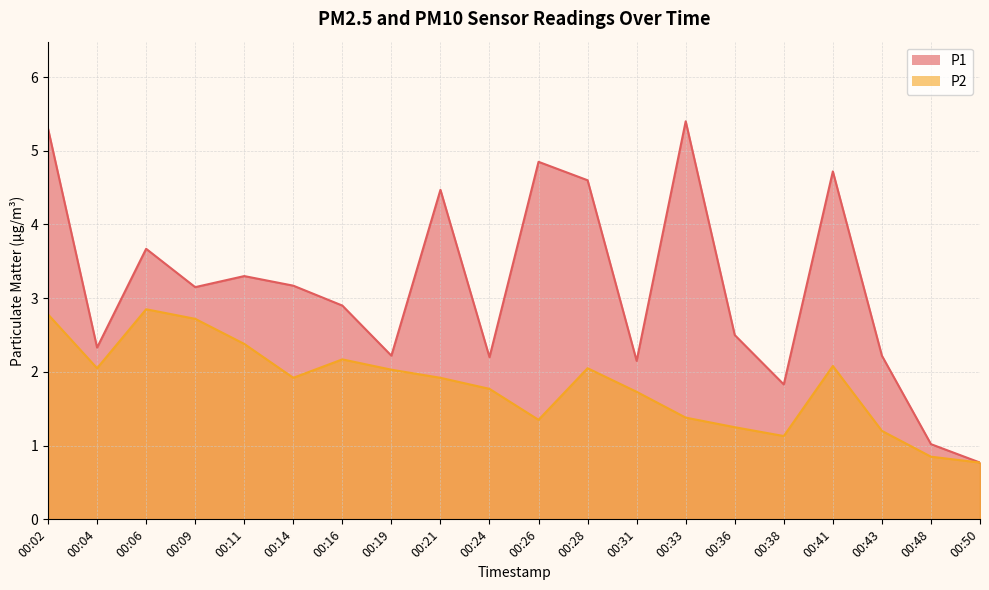

What are all the series names shown in the legend?

P1, P2